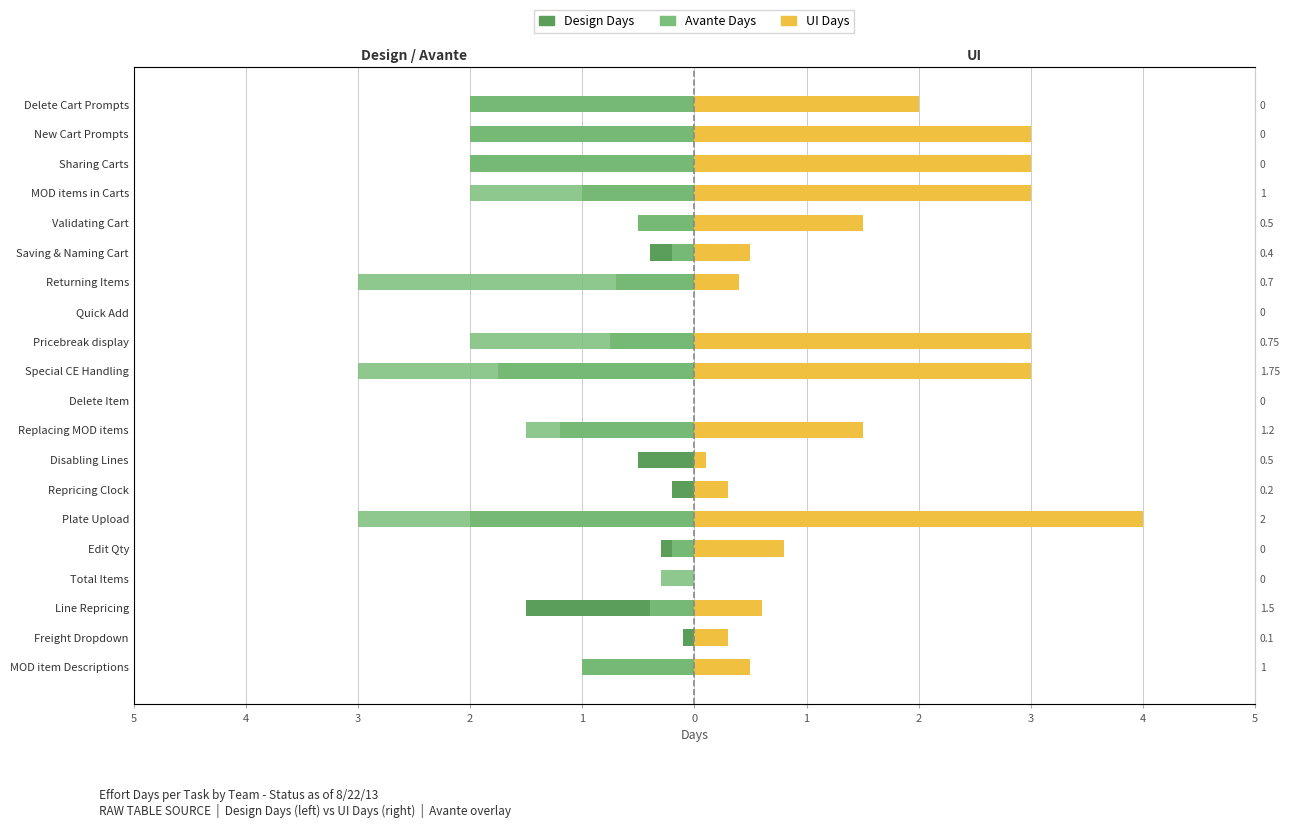

Rank the series by their maximum value, from highest to lowest.

UI Days, Design Days, Avante Days